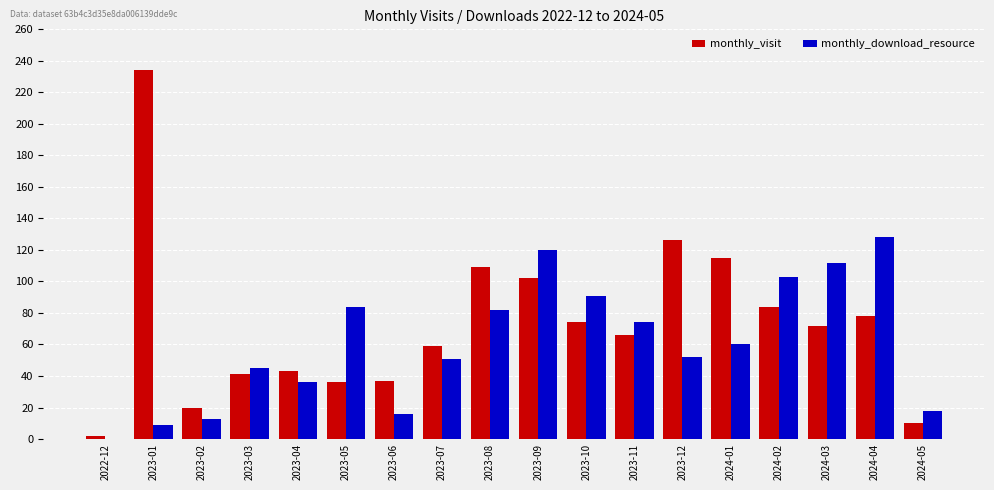

What is the highest value of the monthly_download_resource series?

128